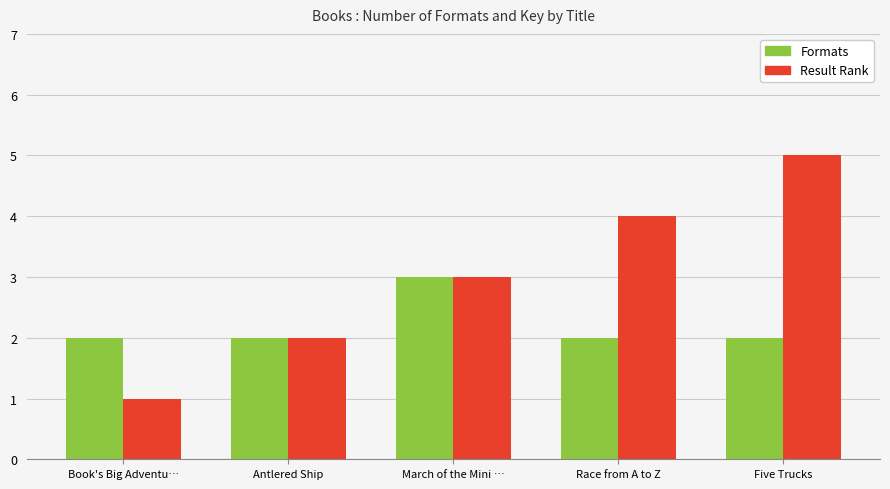

Reading left to right, list all the values displayed in this chart.

Formats: Book's Big Adventu…=2	Antlered Ship=2	March of the Mini …=3	Race from A to Z=2	Five Trucks=2
Result Rank: Book's Big Adventu…=1	Antlered Ship=2	March of the Mini …=3	Race from A to Z=4	Five Trucks=5